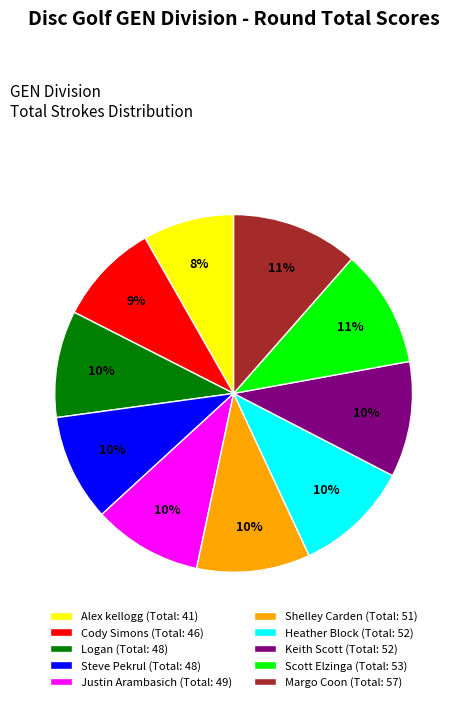

To the nearest percent, what is the difference between the largest and smallest slice percentages?

3%